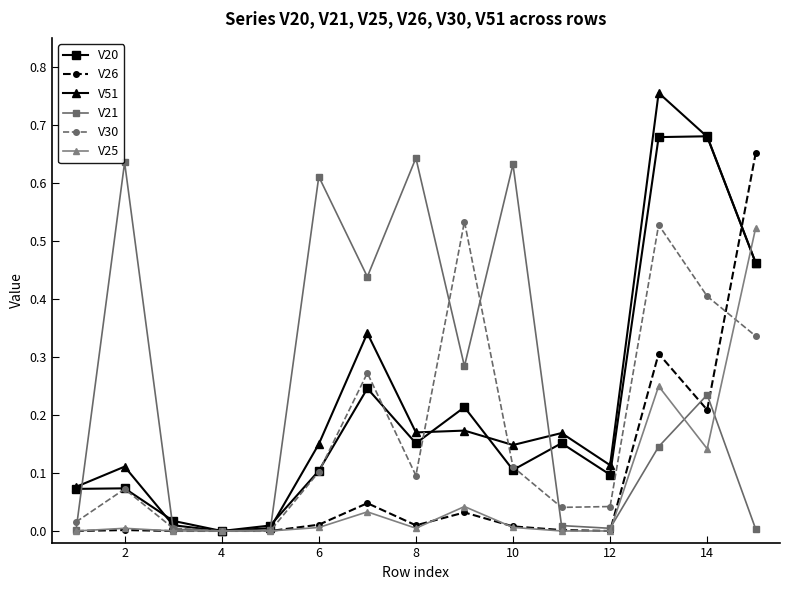

True or false: V20 has more than 0 points higher than both neighbors.

True